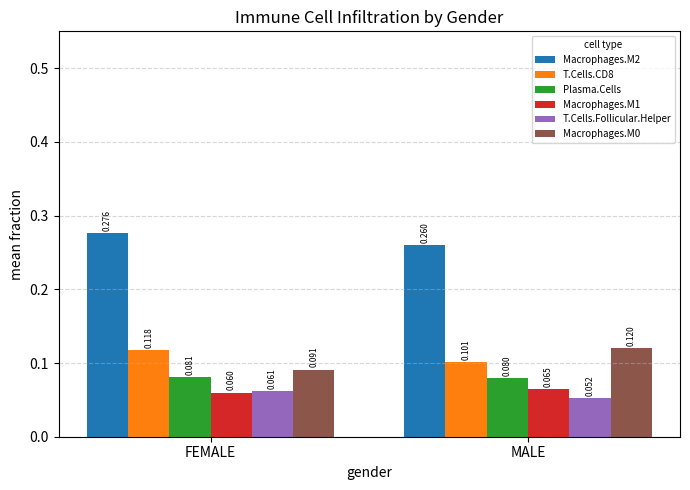

Which label corresponds to the largest value in the chart?

FEMALE